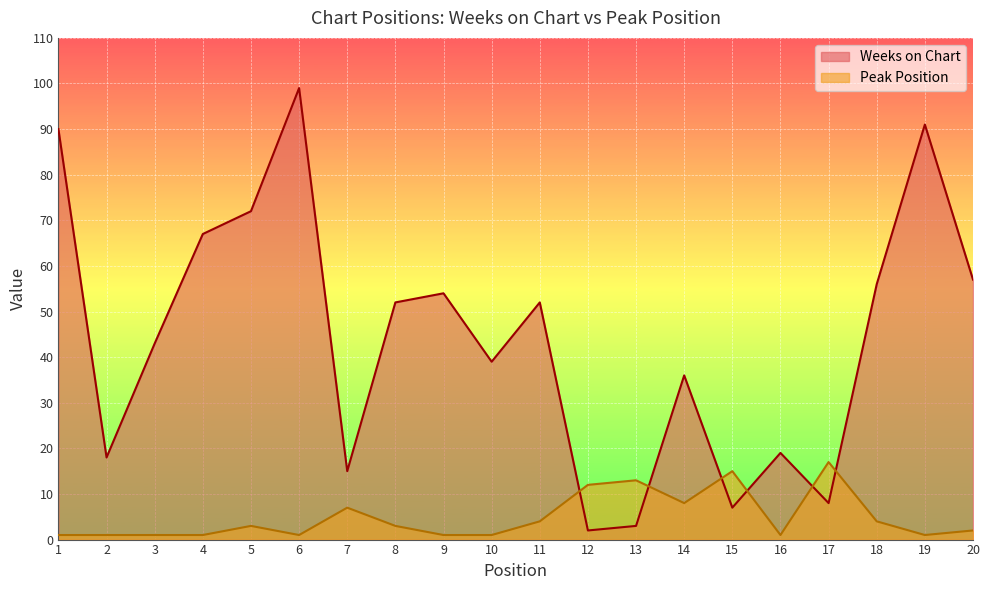

At 10, list the series in order from largest to smallest.

Weeks on Chart, Peak Position